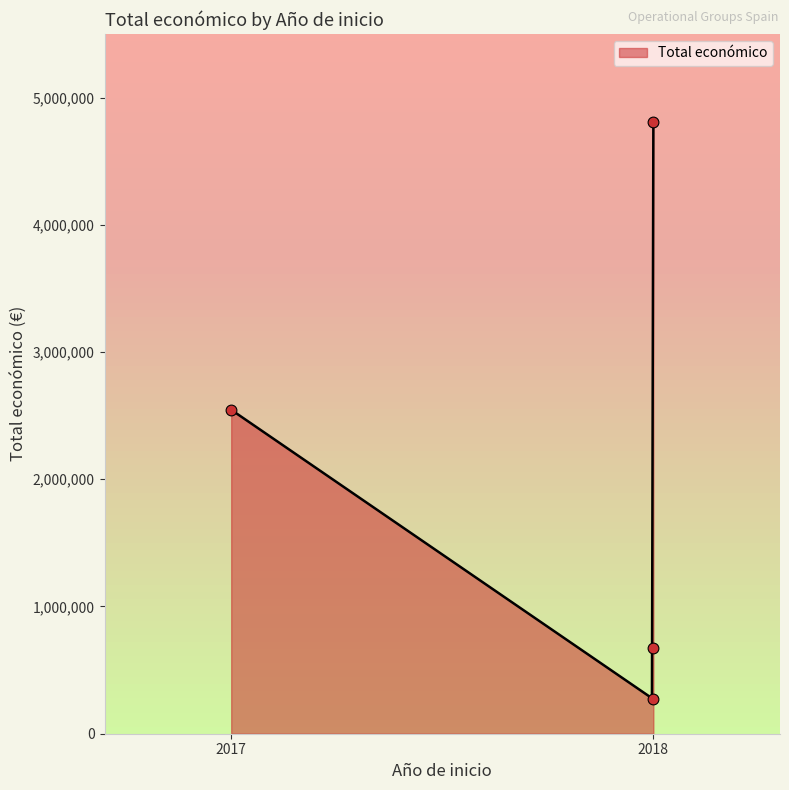

What is the change in value from 2017 (BIOCORK) to 2018 (MAPPINGSAN)?

-1868858